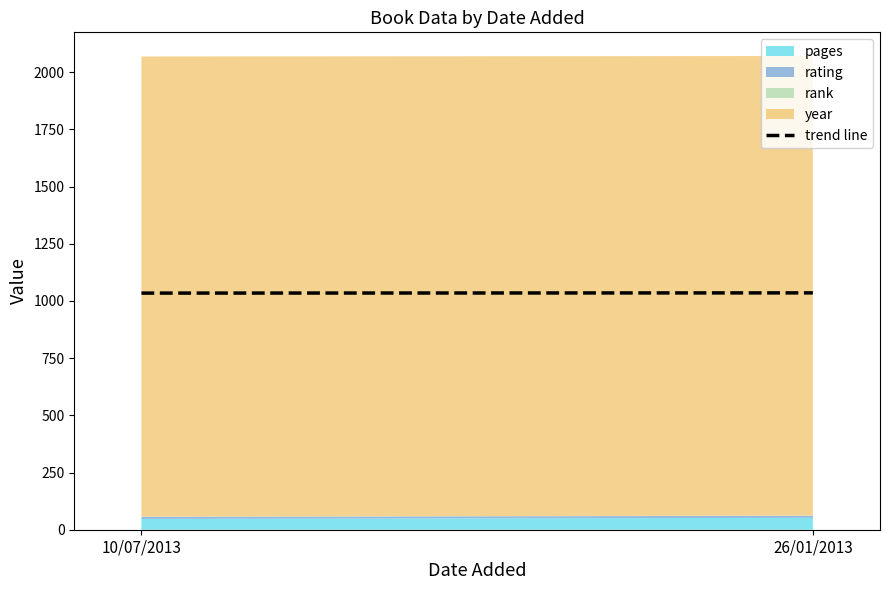

Does the chart have visible grid lines?

No